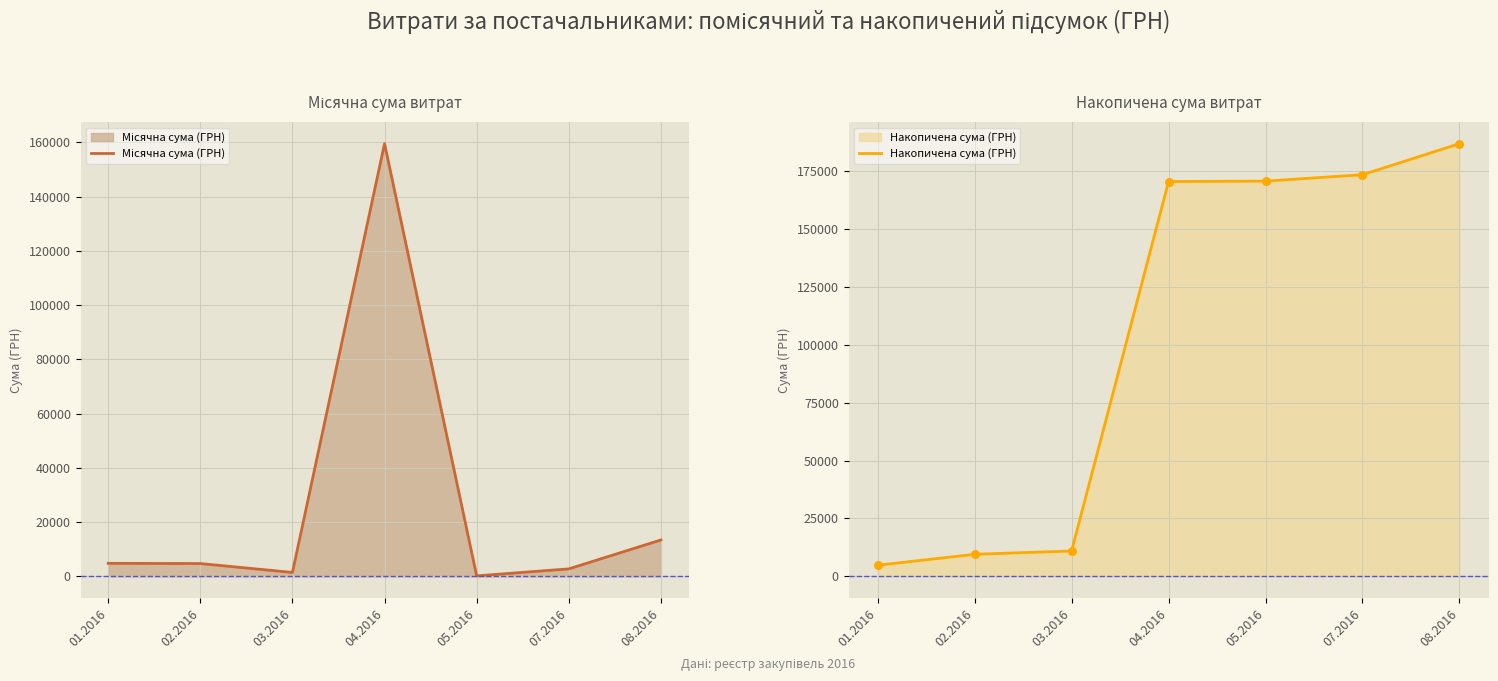

At how many categories does at least one series exceed 103487?

4